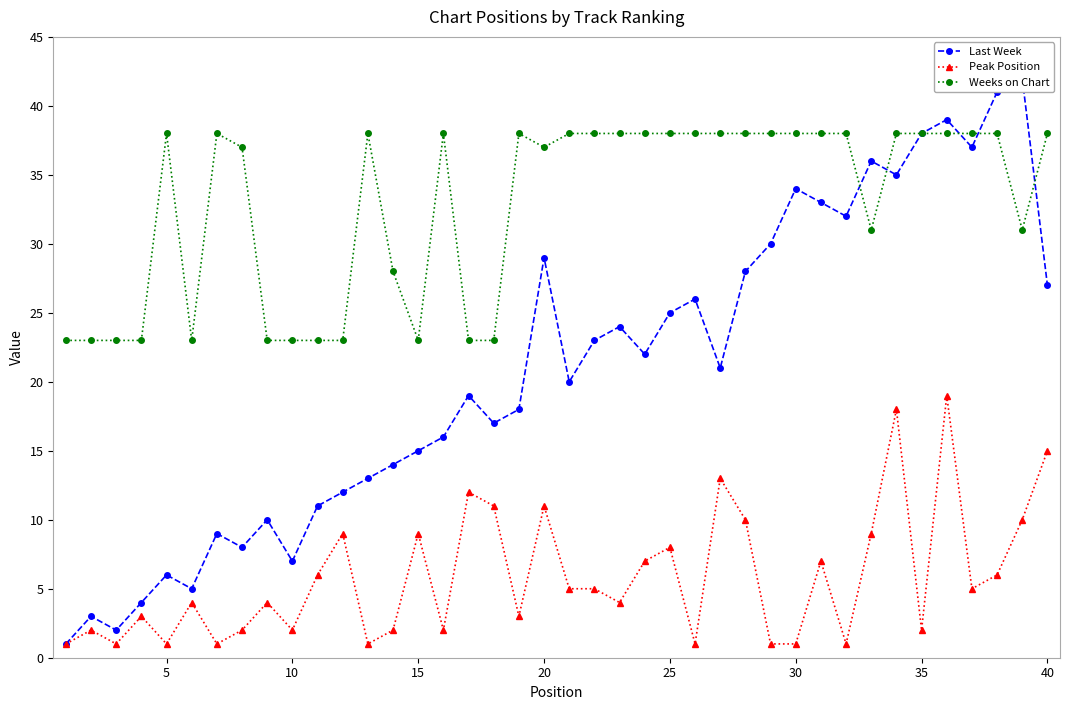

The value of Weeks on Chart at 10 is 23. True or false?

True